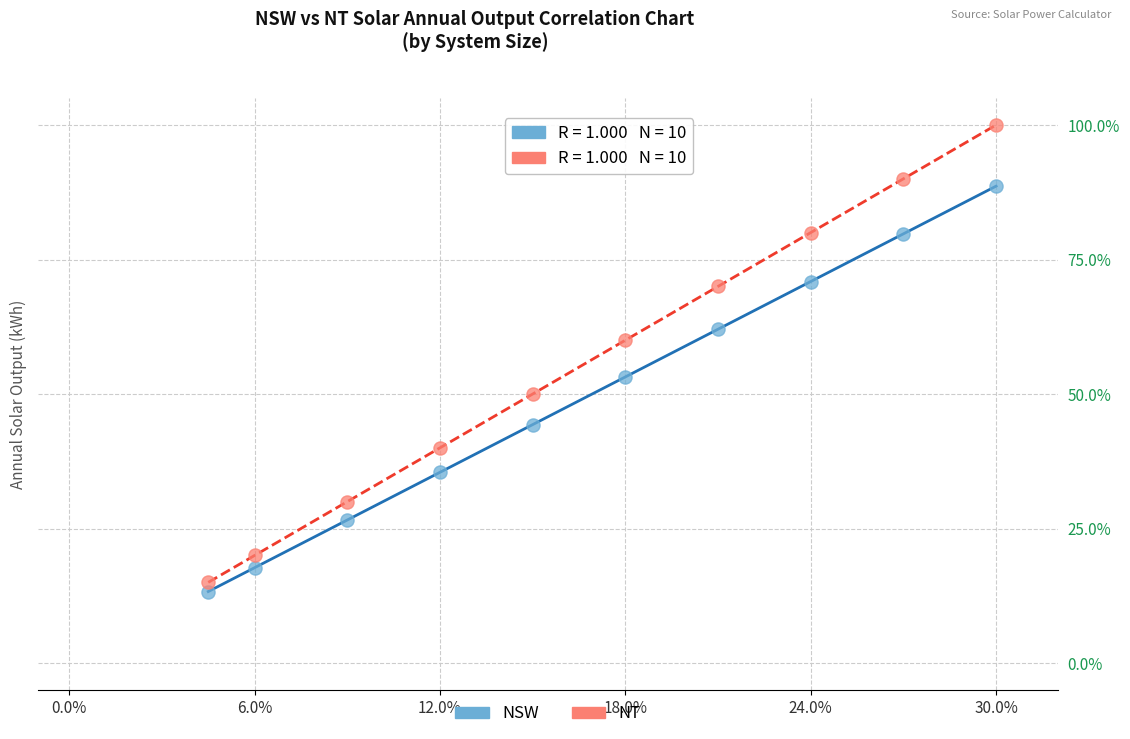

Across all data points, what is the range of Y values (max minus min)?

86.7